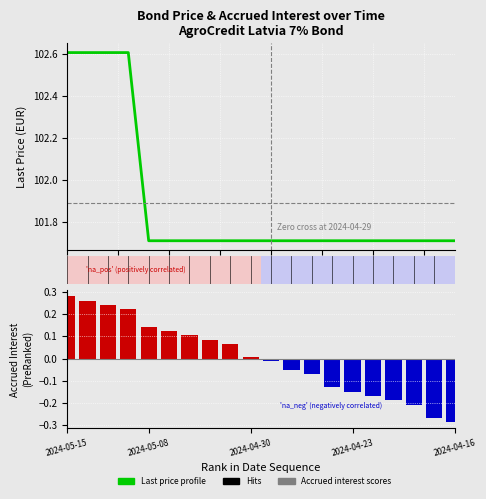

Which has a higher value, 12 or 11?

12